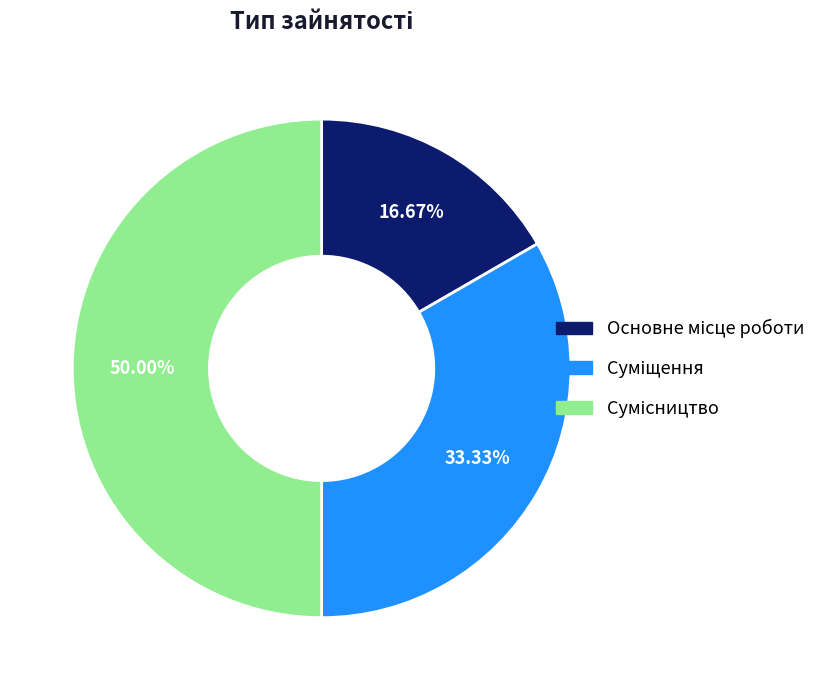

To the nearest percent, what percentage of the pie is Сумісництво?

50%